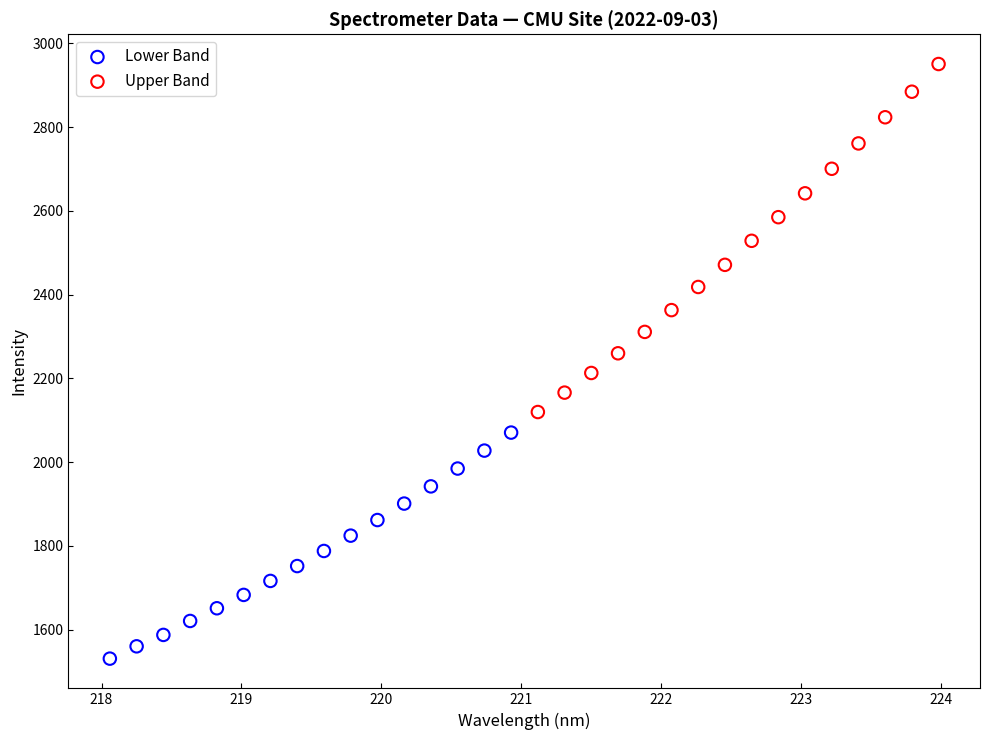

Which series contains the lowest Y value?

Lower Band